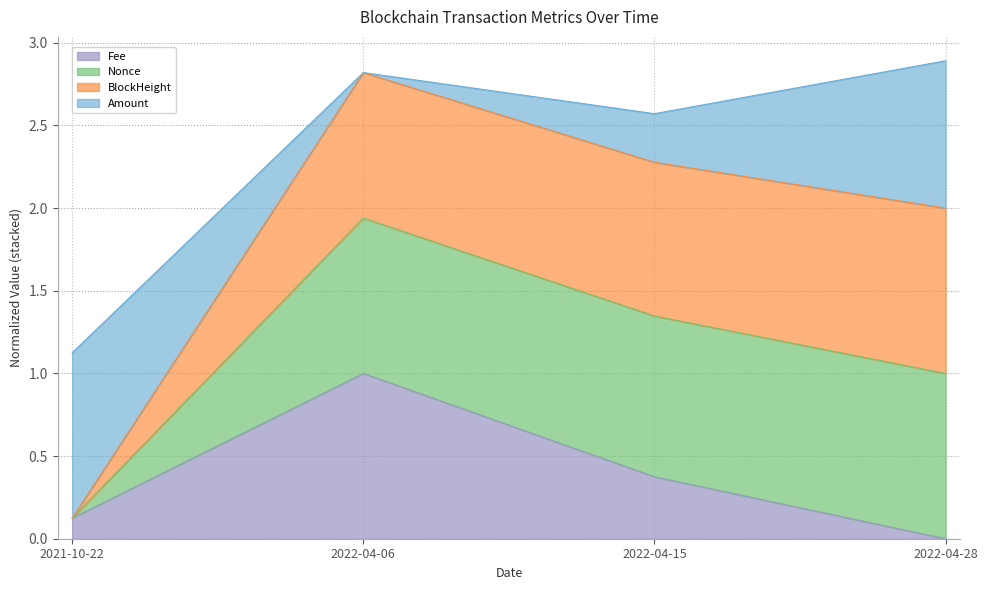

Is the value of Fee at 2022-04-28 greater than the value of BlockHeight at 2022-04-15?

No